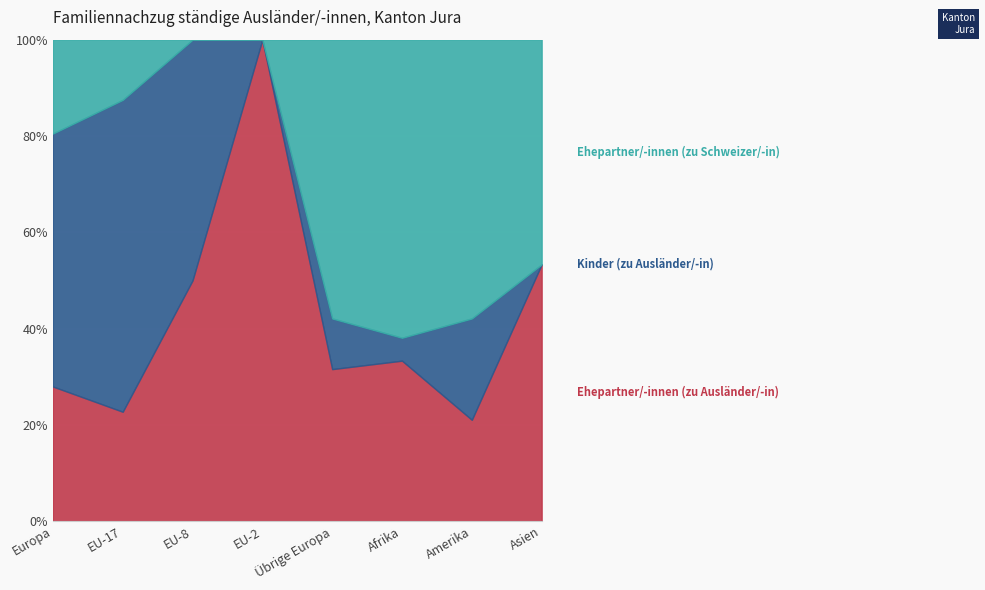

What is the total value across all series at Asien?

100.0